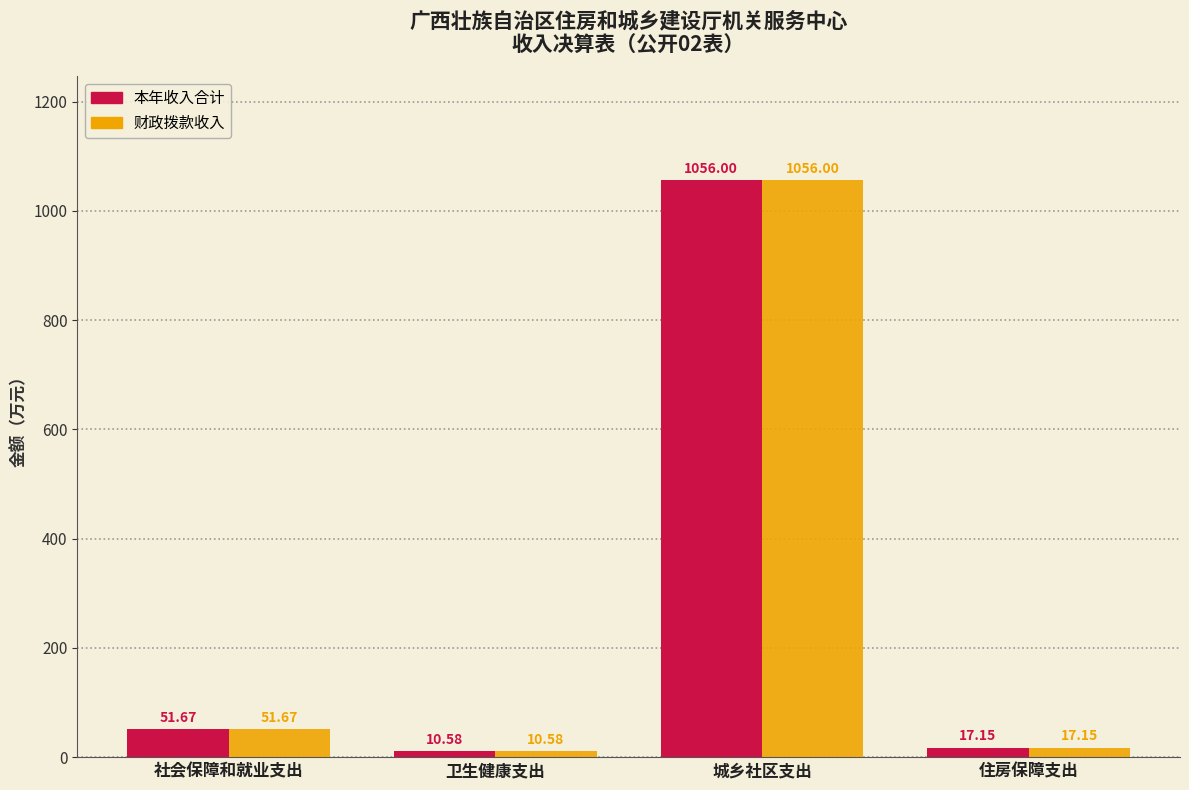

List the labels in order of 本年收入合计 value, smallest first.

卫生健康支出, 住房保障支出, 社会保障和就业支出, 城乡社区支出